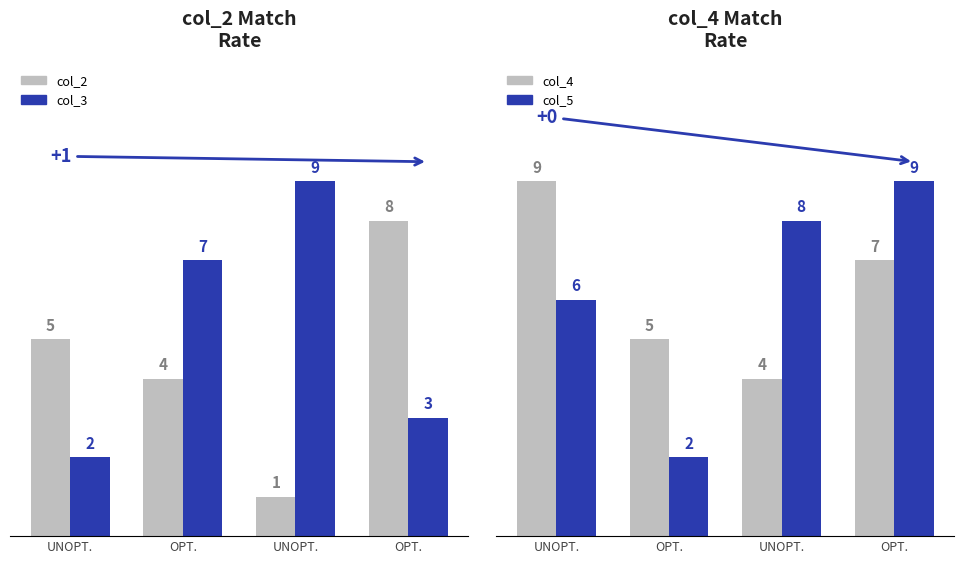

What is the highest value of the col_5 series?

9